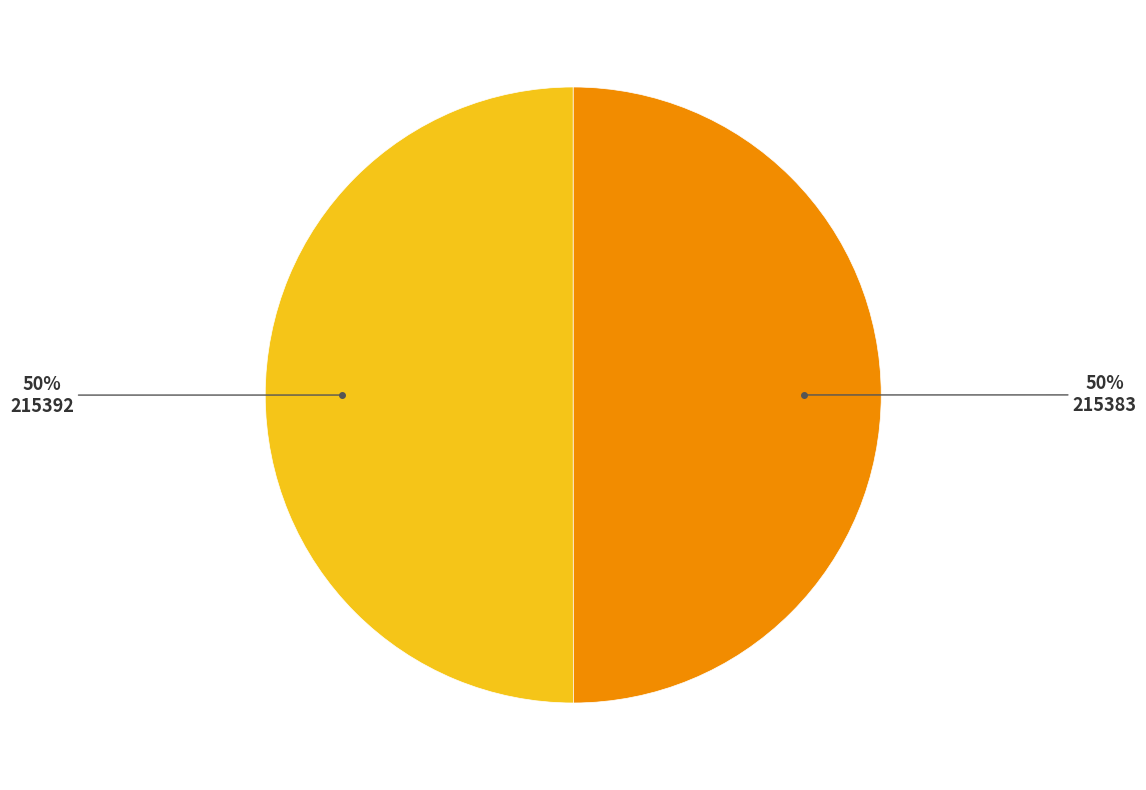

To the nearest percent, what is the average slice percentage?

50%